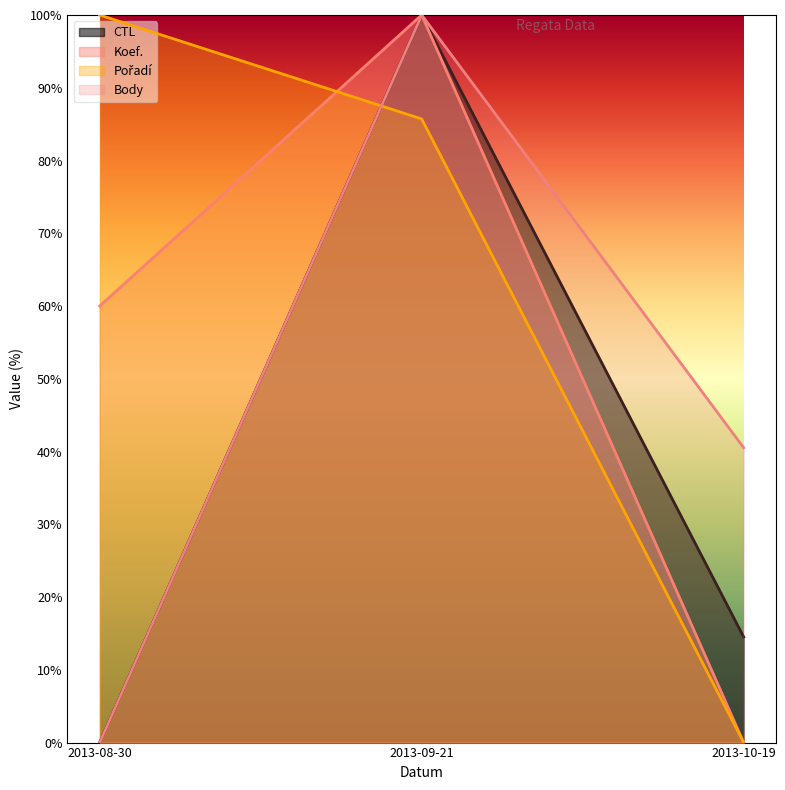

Reading left to right, transcribe all the data shown in this chart.

CTL: 0.0	100.0	14.5
Koef.: 60.0	100.0	0.0
Pořadí: 100.0	85.7	0.0
Body: 0.0	100.0	40.5